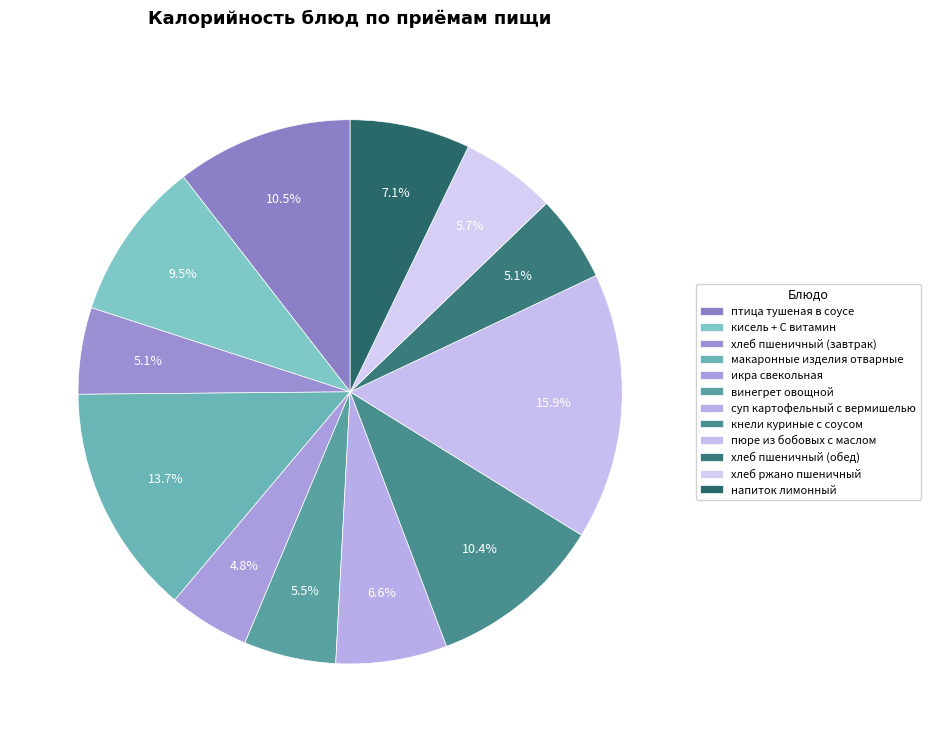

Count the number of slices in the pie.

12